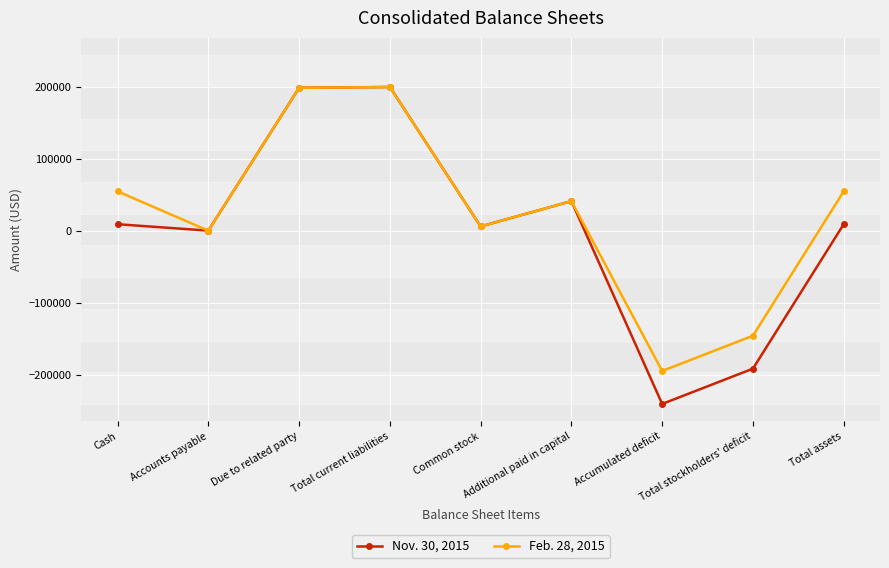

What is the difference between the Feb. 28, 2015 values at Common stock and Additional paid in capital?

35200